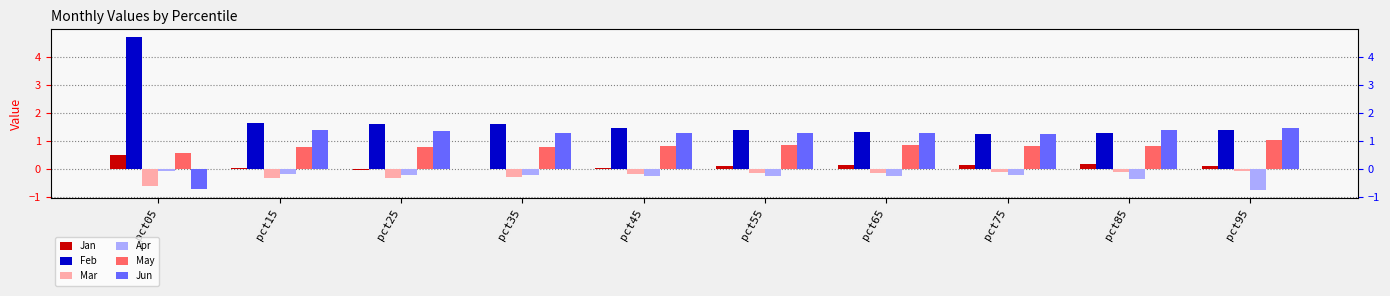

What is the difference between the second highest and minimum values in the May series?

0.3